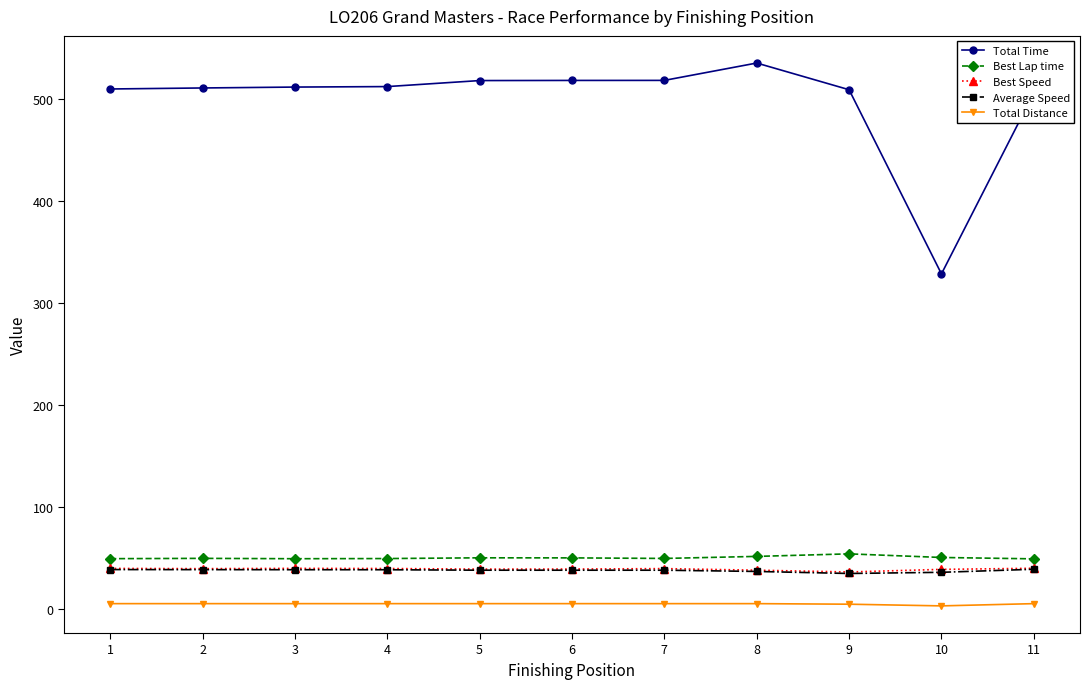

What is the greatest value displayed?

534.9